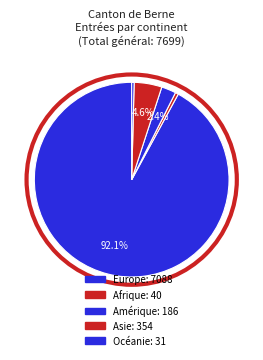

To the nearest percent, what is the difference between the Océanie and Asie slice percentages?

4%